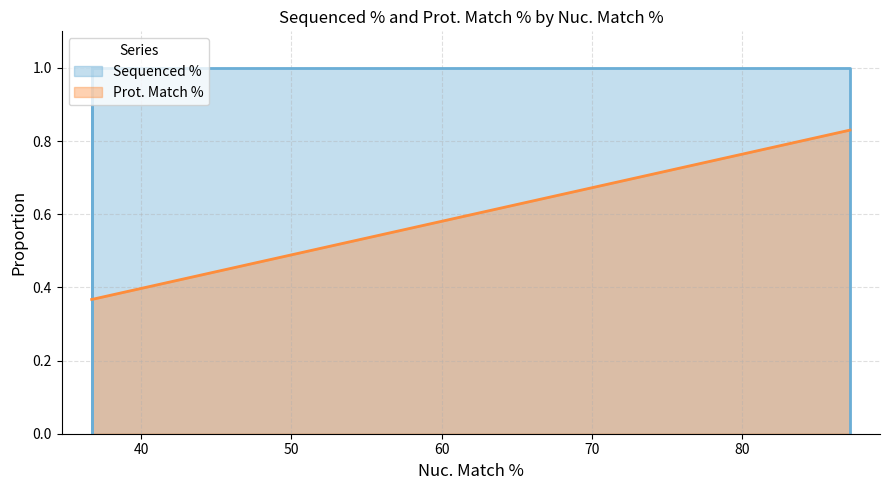

Does the chart display data point markers on the line(s)?

No